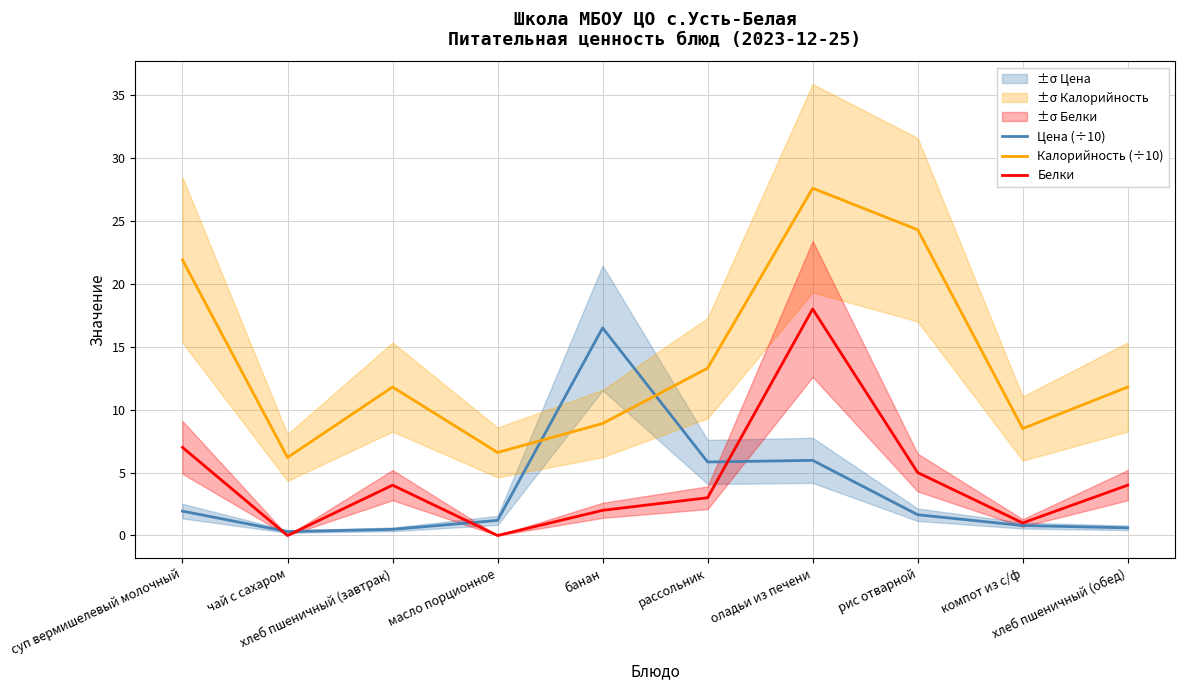

How many data points does each series have?

10